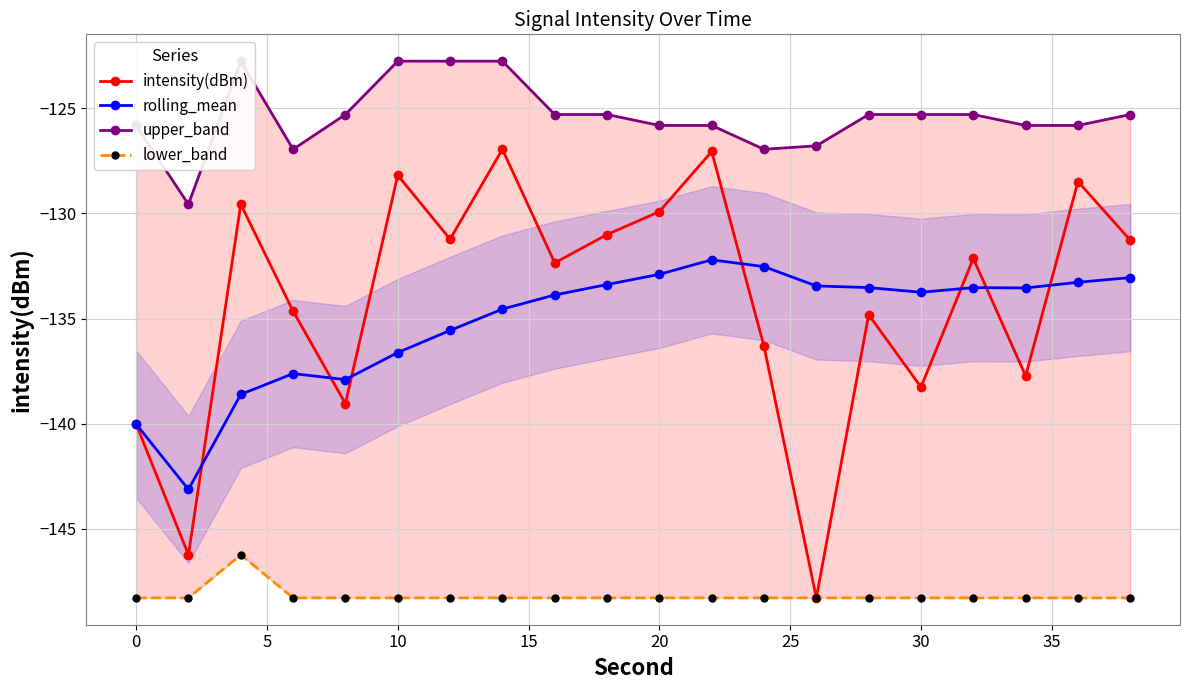

What is the difference between the maximum and minimum values in the intensity(dBm) series?

21.3